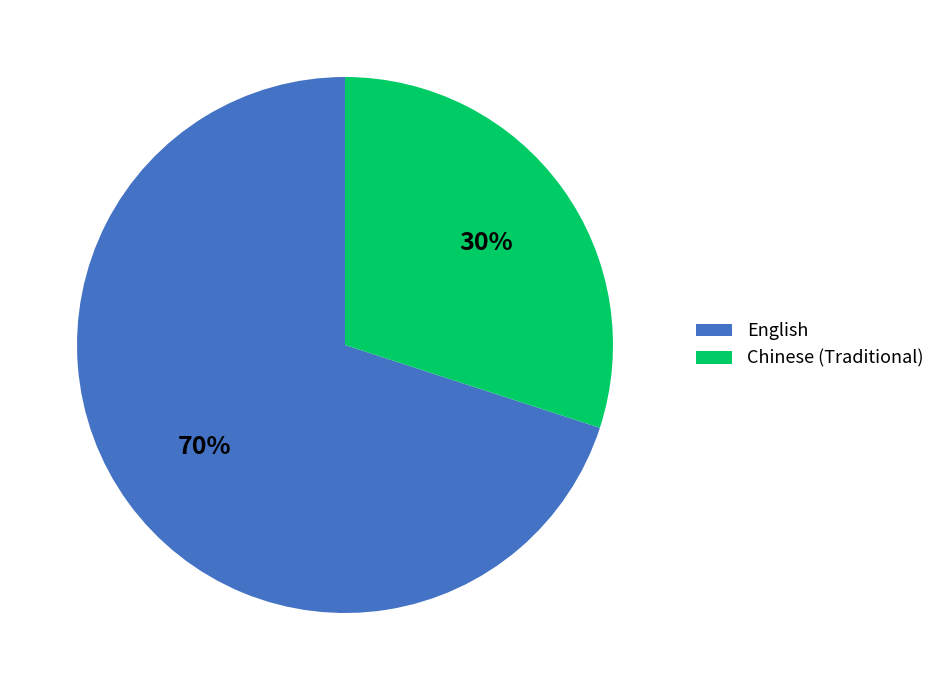

Which slice is the largest?

English